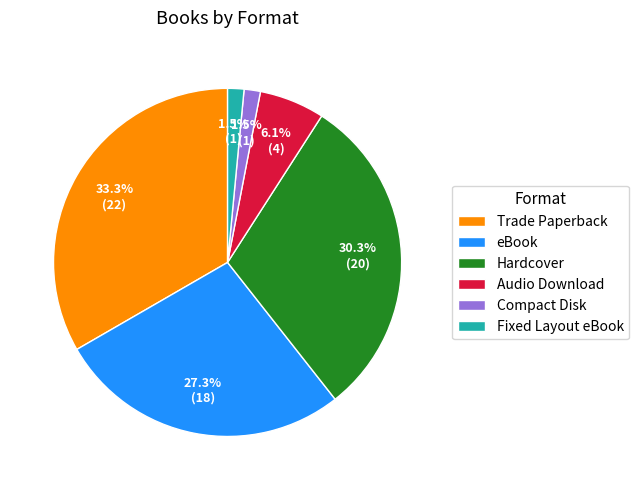

Count the number of slices in the pie.

6